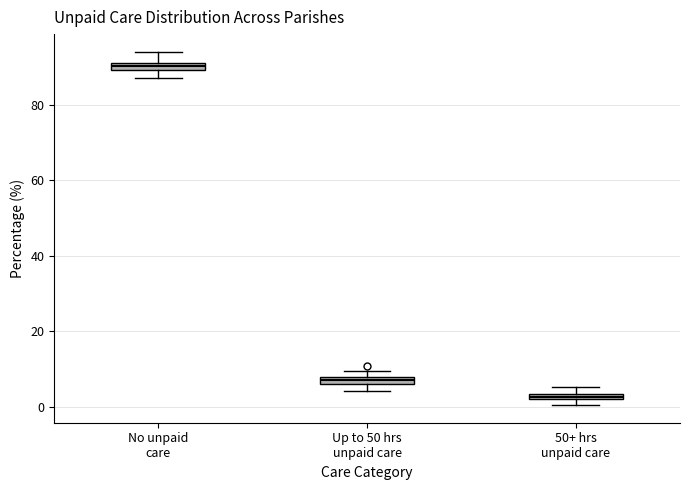

Which box's median line is the highest?

No unpaid care